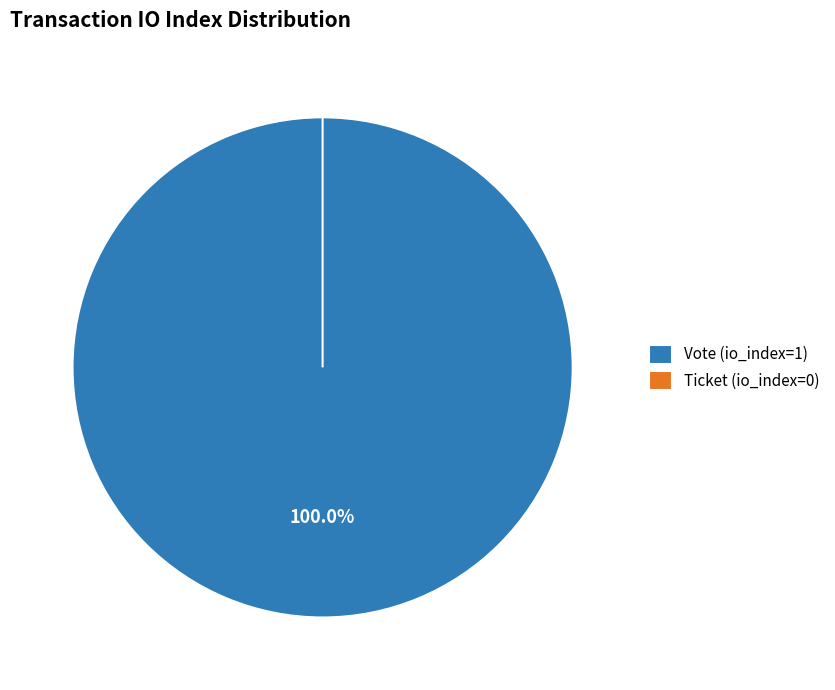

What is the change in value from Vote (io_index=1) to Ticket (io_index=0)?

-1